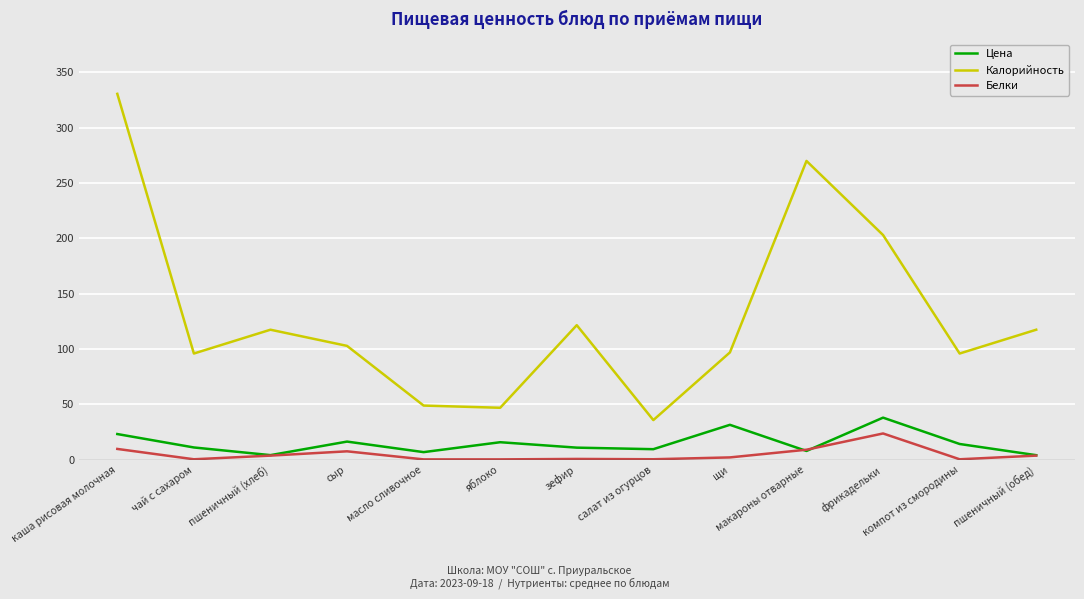

Between пшеничный (хлеб) and масло сливочное, which series saw the biggest shift?

Калорийность